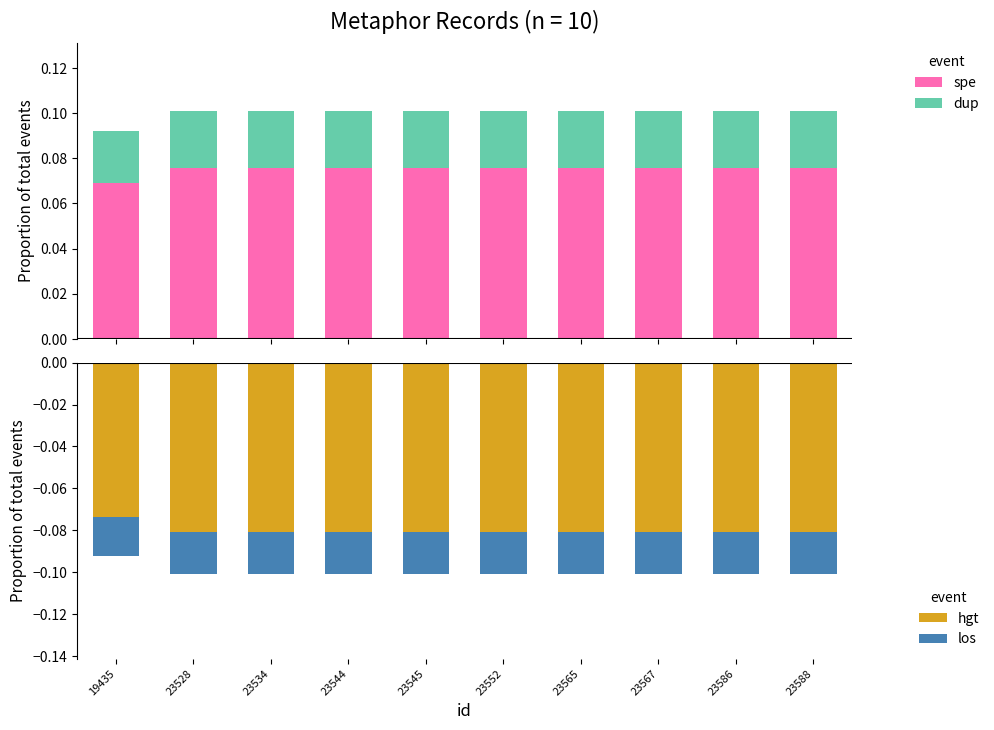

Reading left to right, what are all the values shown in this chart?

spe: 0.1	0.1	0.1	0.1	0.1	0.1	0.1	0.1	0.1	0.1
dup: 0.0	0.0	0.0	0.0	0.0	0.0	0.0	0.0	0.0	0.0
hgt: -0.1	-0.1	-0.1	-0.1	-0.1	-0.1	-0.1	-0.1	-0.1	-0.1
los: -0.0	-0.0	-0.0	-0.0	-0.0	-0.0	-0.0	-0.0	-0.0	-0.0